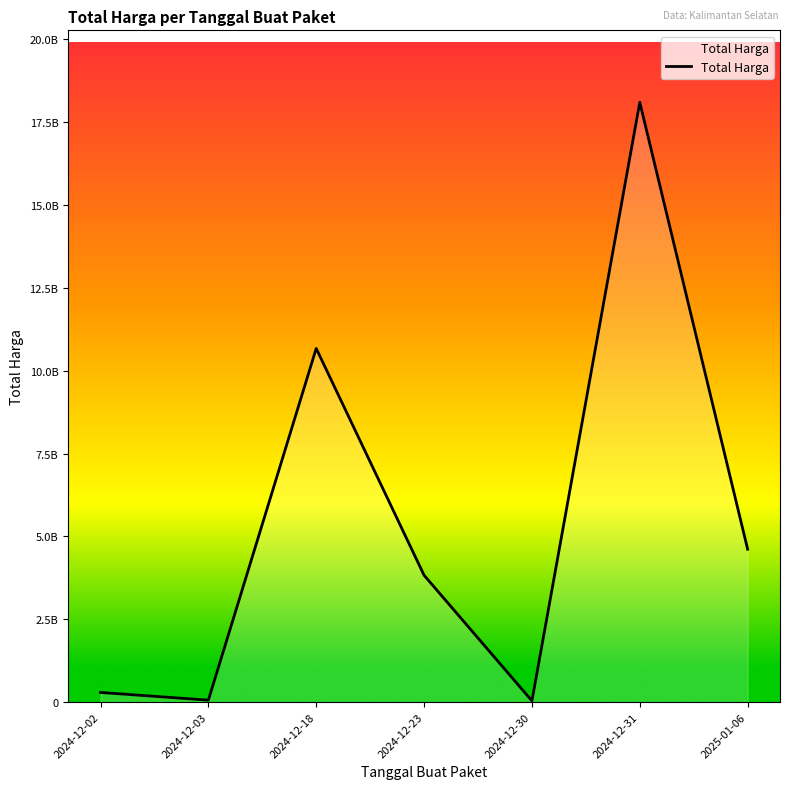

Where is the data nearest to the value 9069843884?

2024-12-18